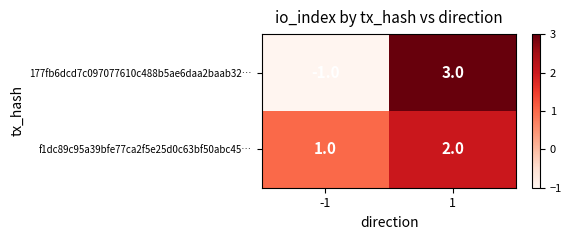

Reading left to right, list all the values displayed in this chart.

177fb6dcd7c097077610c488b5ae6daa2baab32…: -1=-1	1=3
f1dc89c95a39bfe77ca2f5e25d0c63bf50abc45…: -1=1	1=2